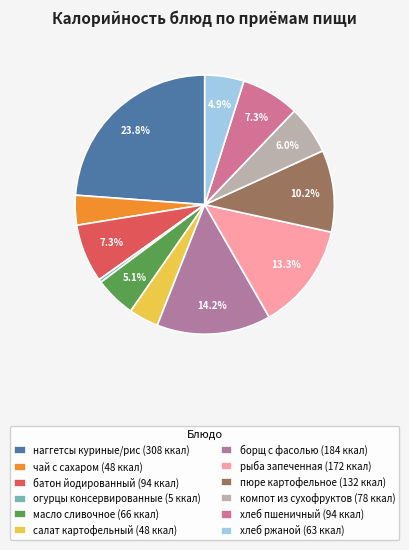

How many slices are in this pie chart?

12